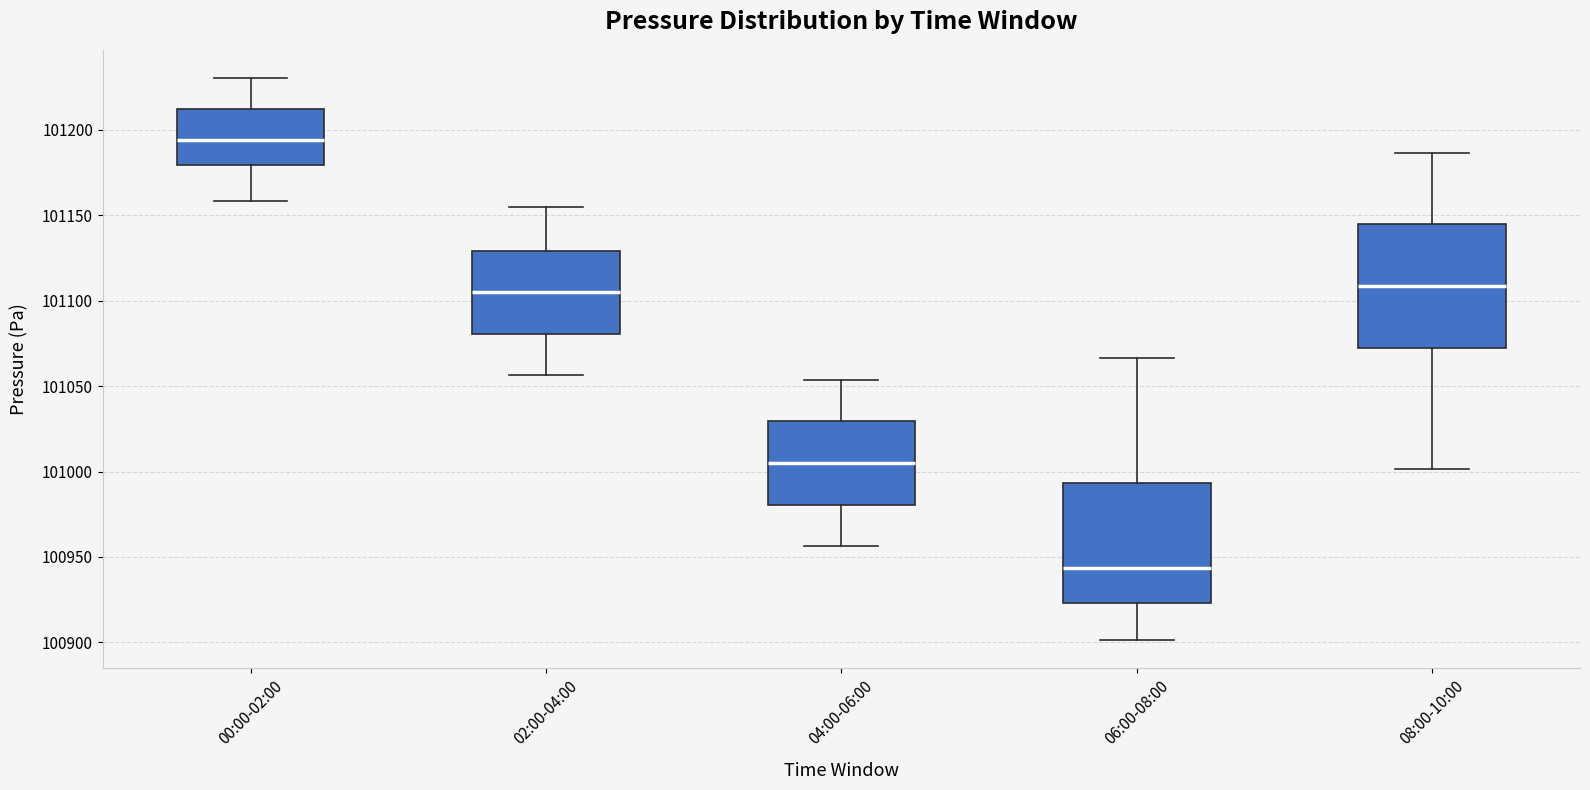

Where does the upper whisker of the box for 04:00-06:00 end on the y-axis? The values are not printed on the chart, so give them approximately, as read against the axis.

101055